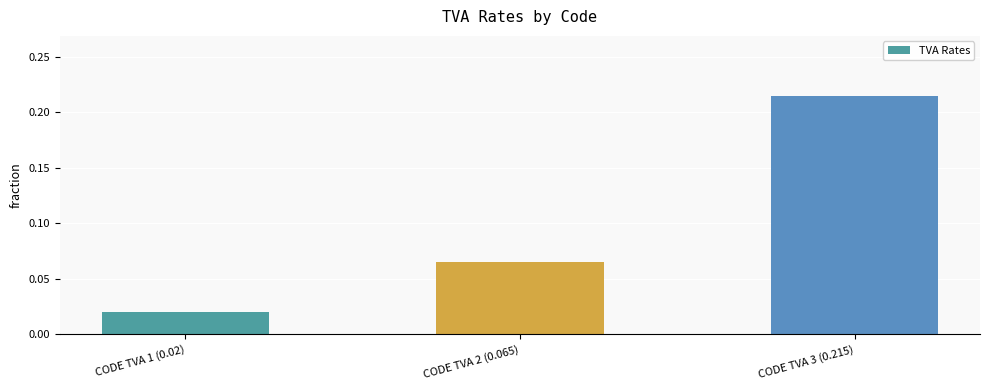

What position from the right is CODE TVA 3 (0.215)?

1